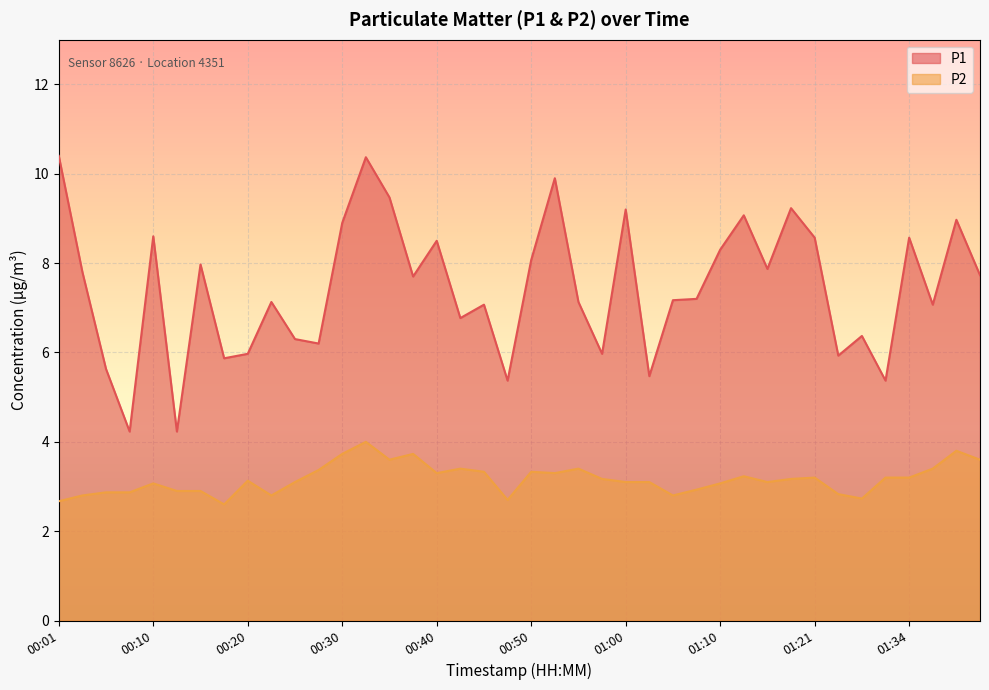

What is the difference between the highest and lowest values at 00:40?

5.2